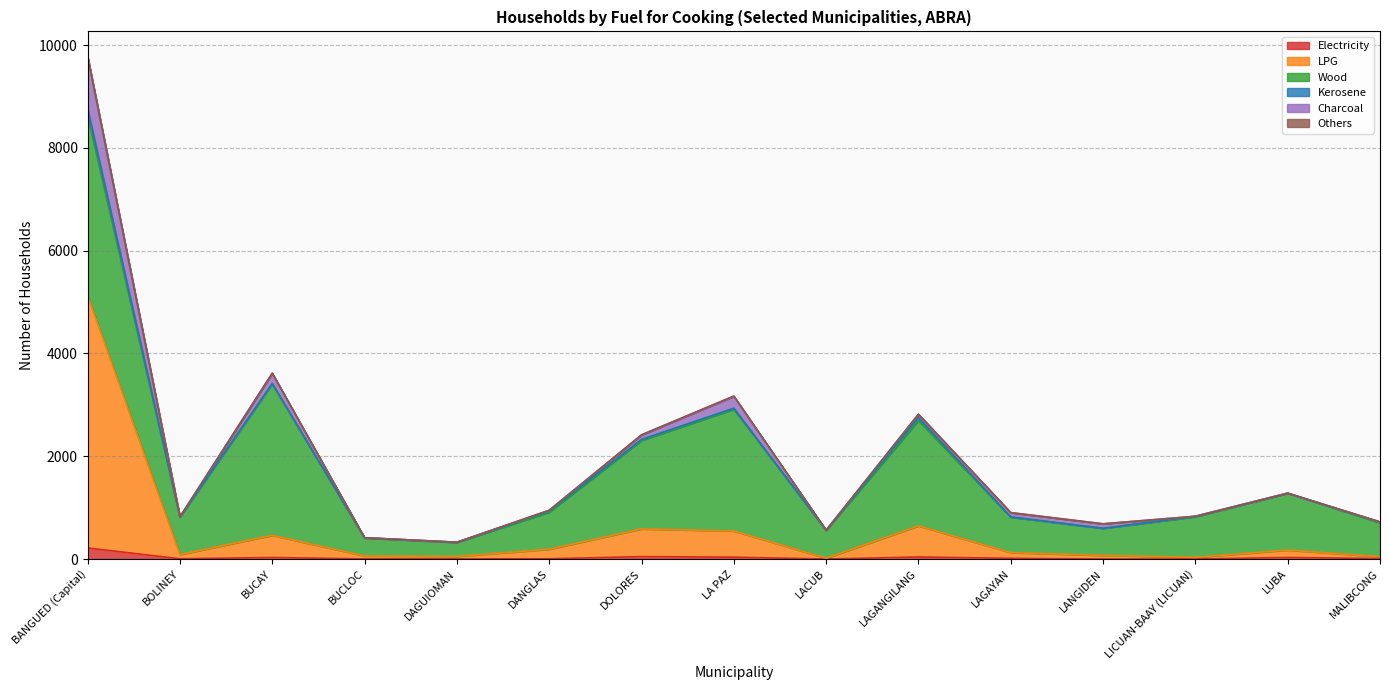

True or false: Others and Electricity intersect in this chart.

False